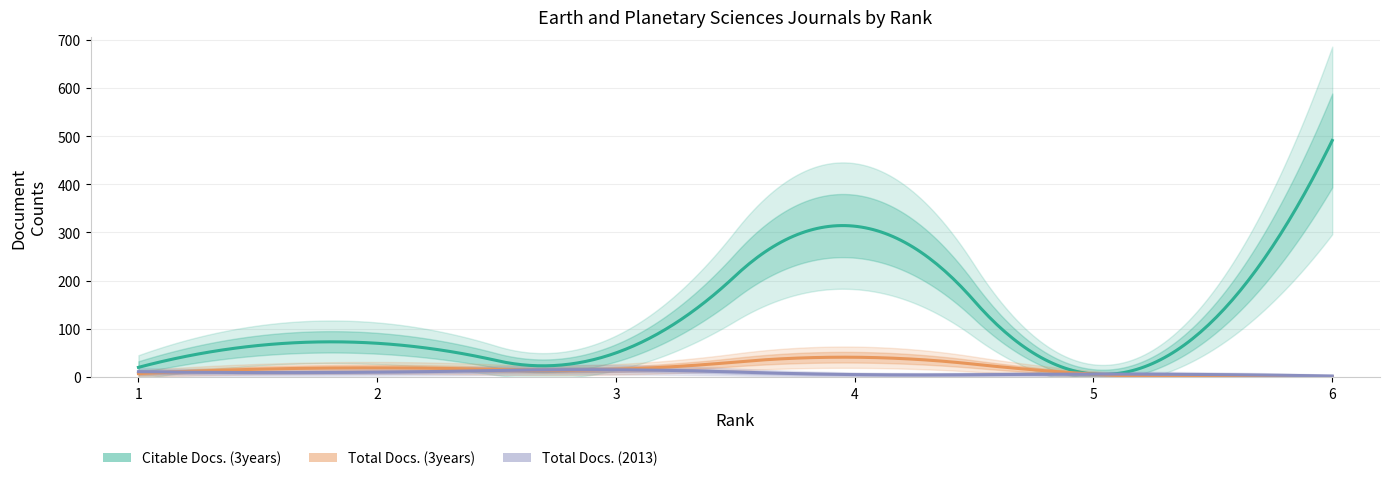

At which category does the chart reach its peak across all series?

6